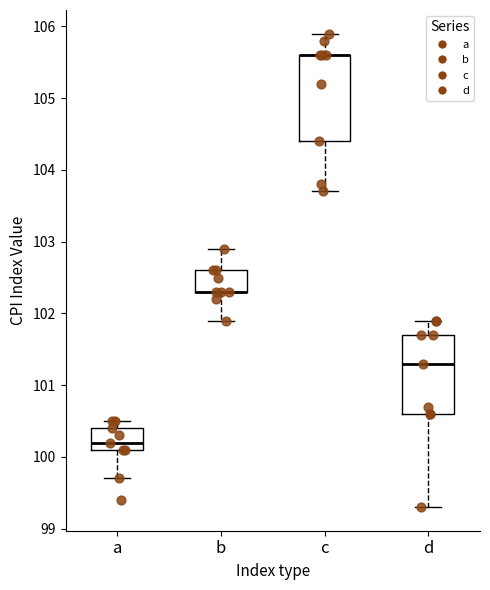

Reading left to right, read every box against the y-axis: the position of its median line, the range the box covers, and the ends of its whiskers. The values are not printed on the chart, so give them approximately, as read against the axis.

a: median 100.2, box 100.1 to 100.4, whiskers 99.7 to 100.5
b: median 102.3 (drawn on the box's lower edge), box 102.3 to 102.6, whiskers 101.9 to 102.9
c: median 105.6 (drawn on the box's upper edge), box 104.4 to 105.6, whiskers 103.7 to 105.9
d: median 101.3, box 100.6 to 101.7, whiskers 99.3 to 101.9